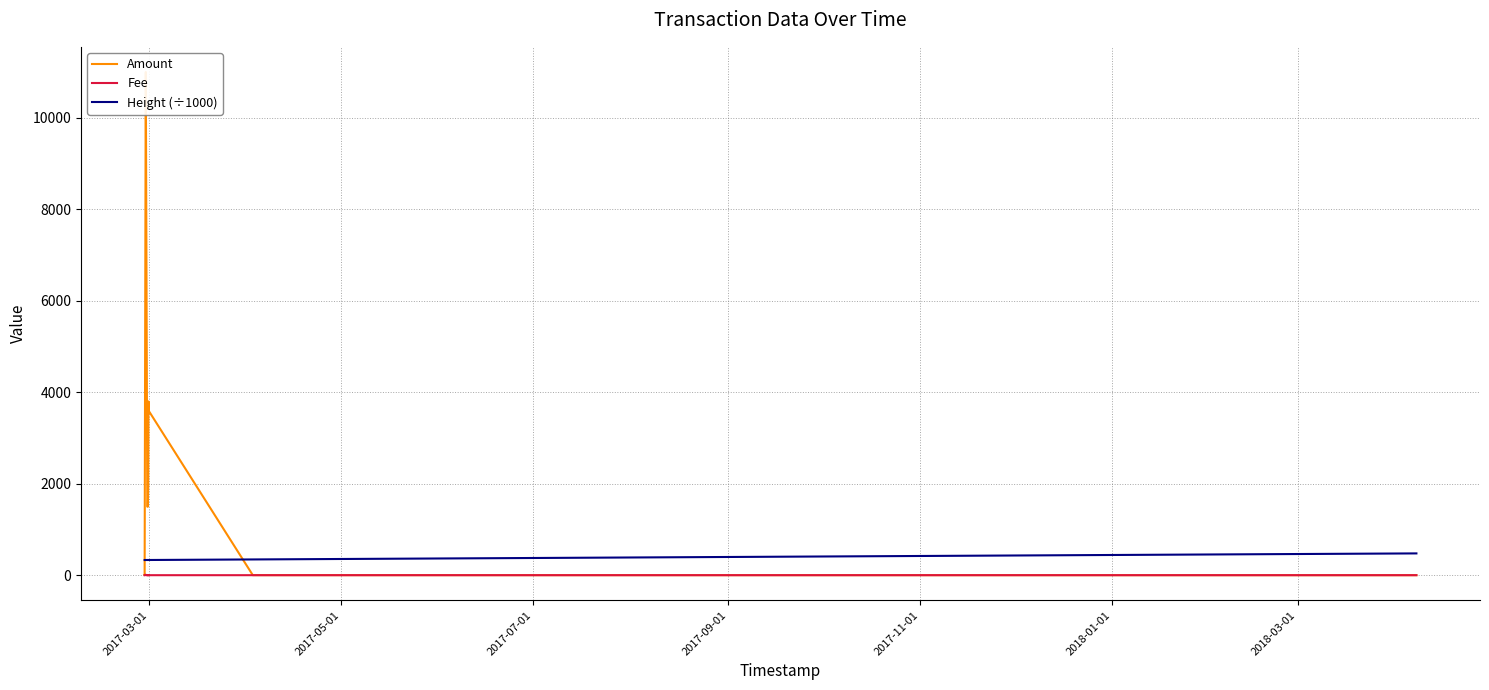

True or false: Fee and Height (÷1000) intersect in this chart.

False